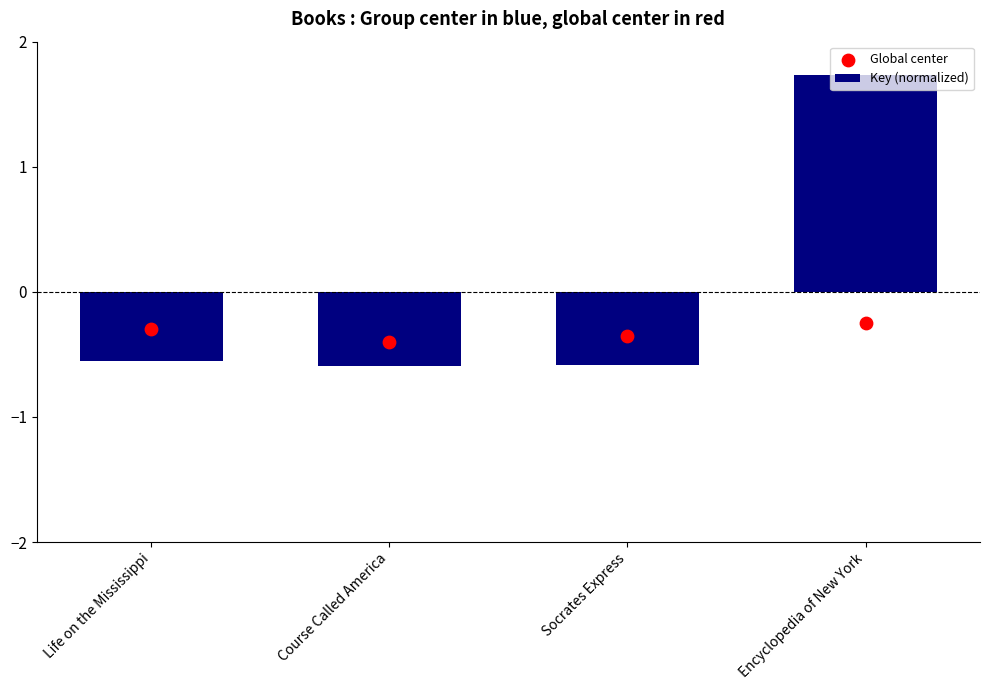

What are all the series names shown in the legend?

Key (normalized), Global center